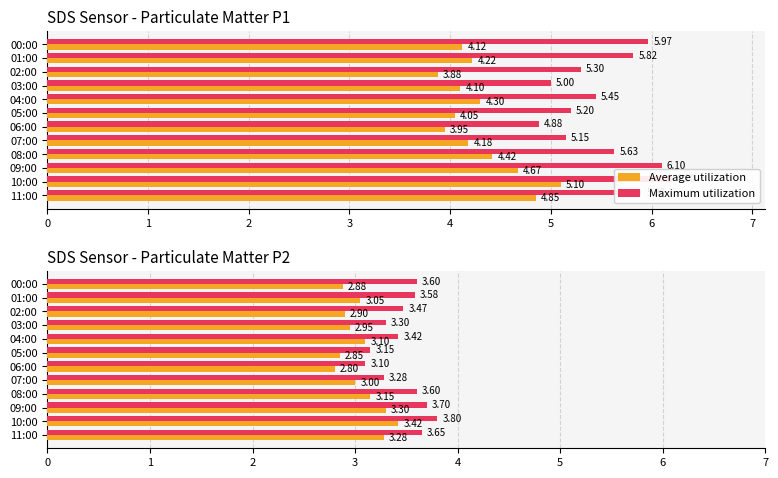

What is the maximum value for Maximum utilization?

3.8